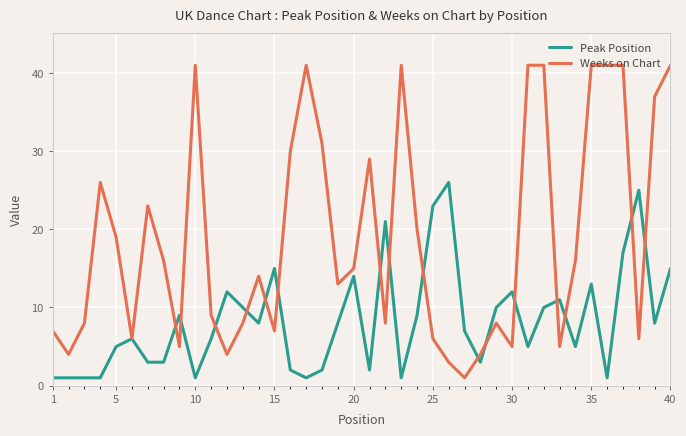

Which series has the largest range (max minus min)?

Weeks on Chart